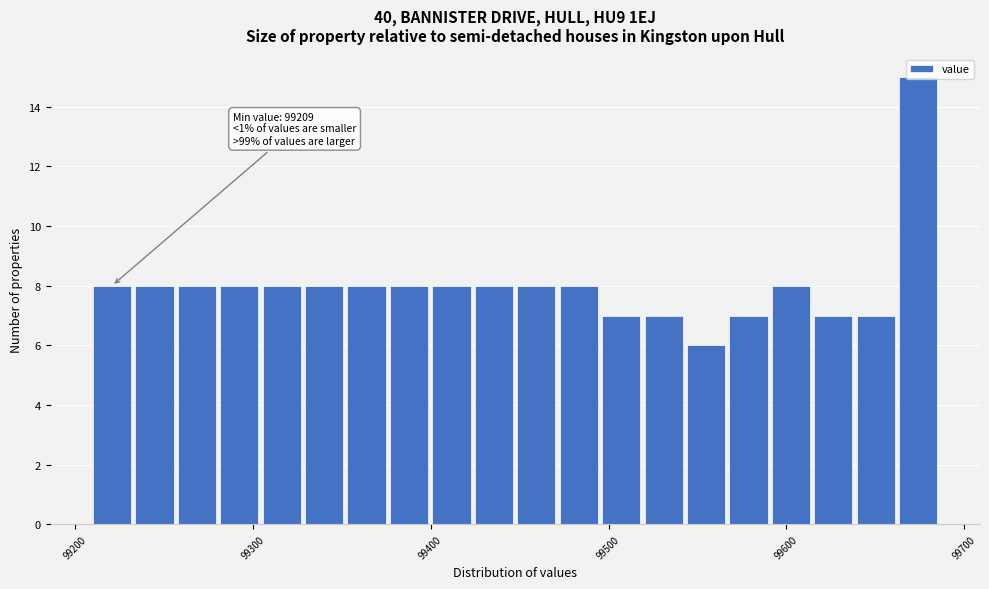

Read against the x-axis, roughly where is the centre of the tallest bar?

99670